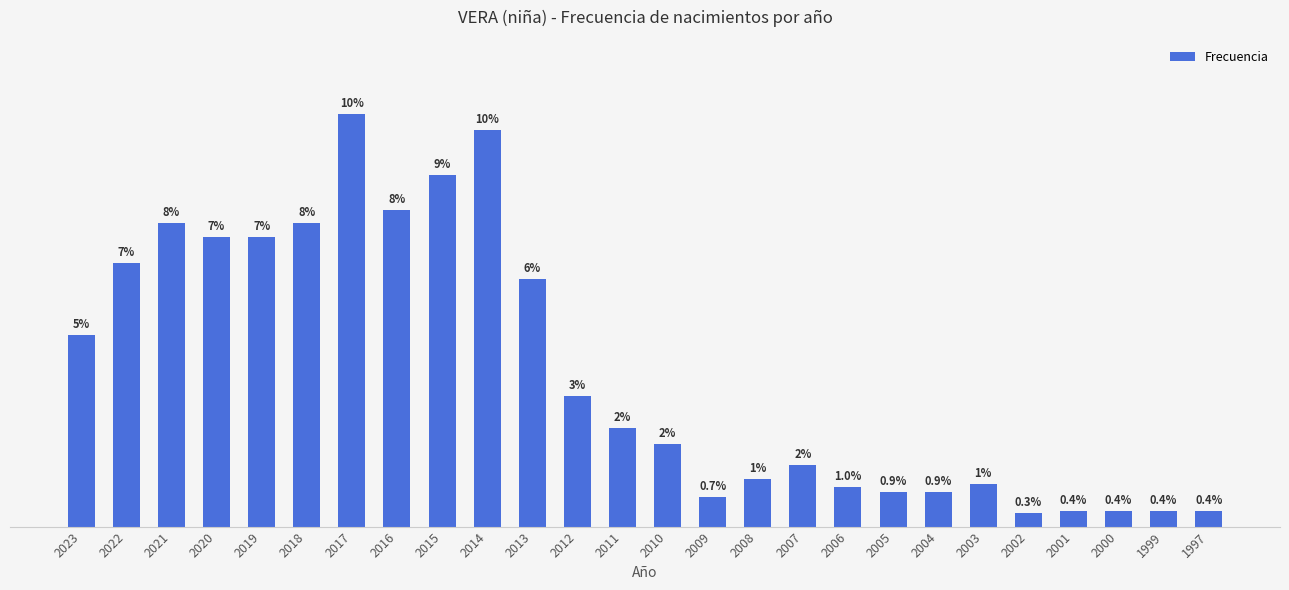

What is the difference between the maximum and second lowest values?

149